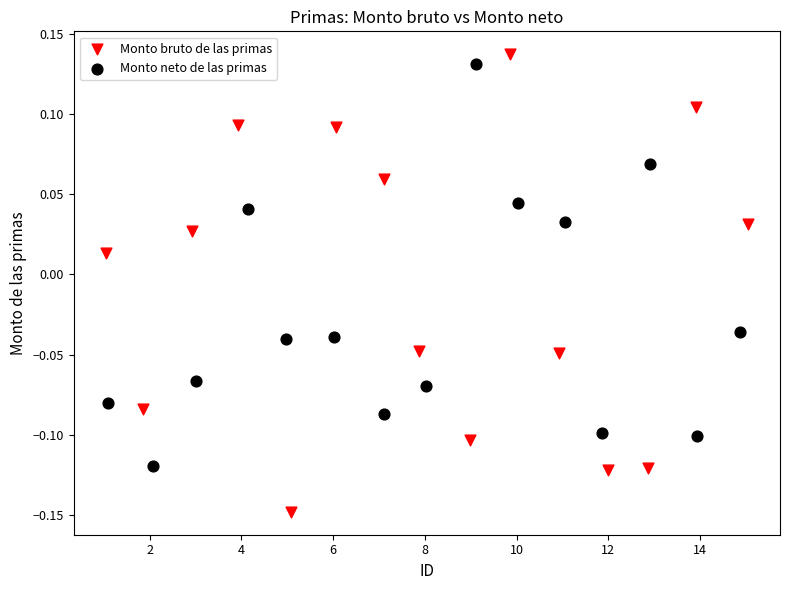

Which series reaches the minimum Y coordinate?

Monto bruto de las primas